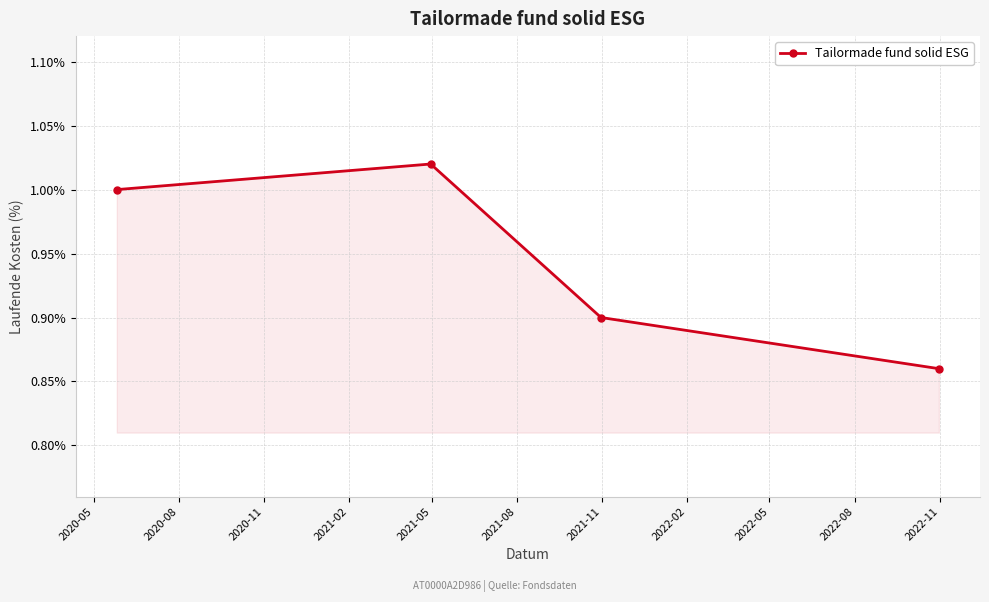

Does the chart have visible grid lines?

Yes